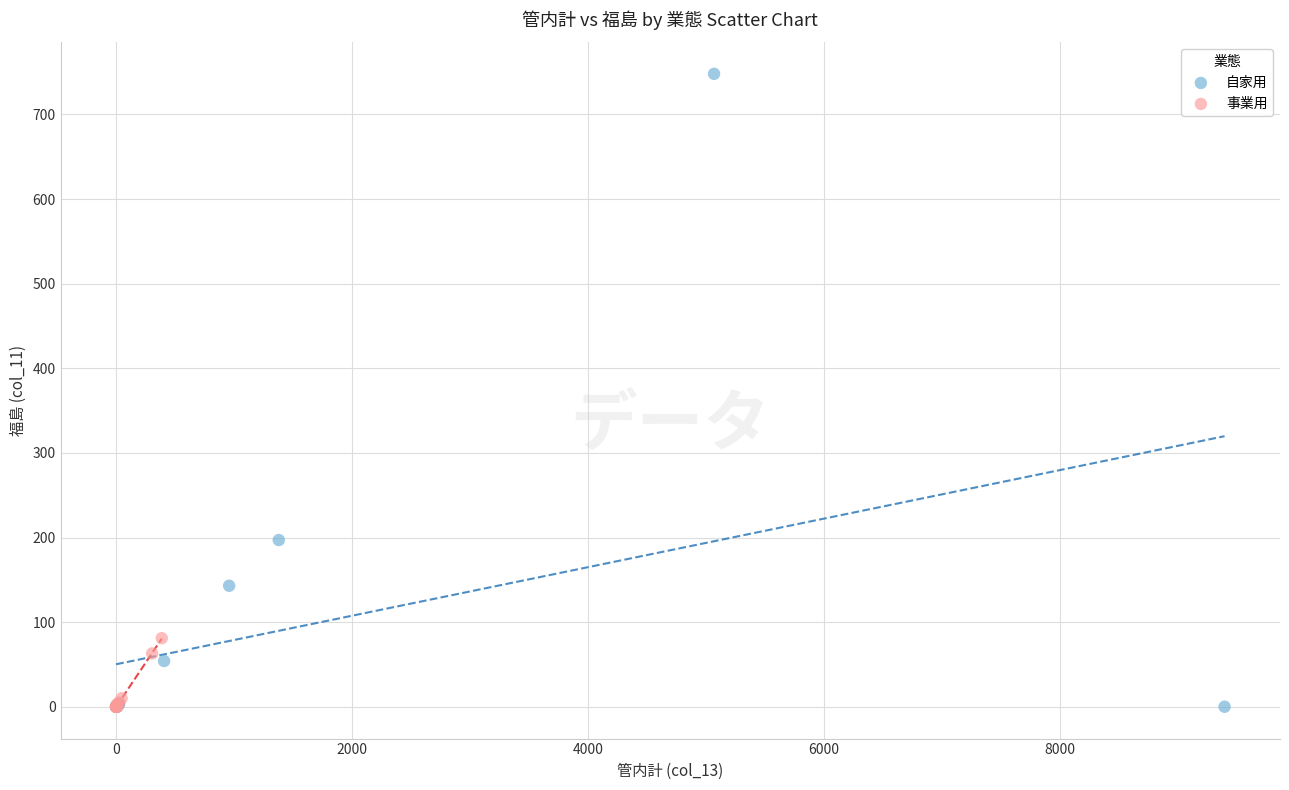

Which series reaches the maximum Y coordinate?

自家用